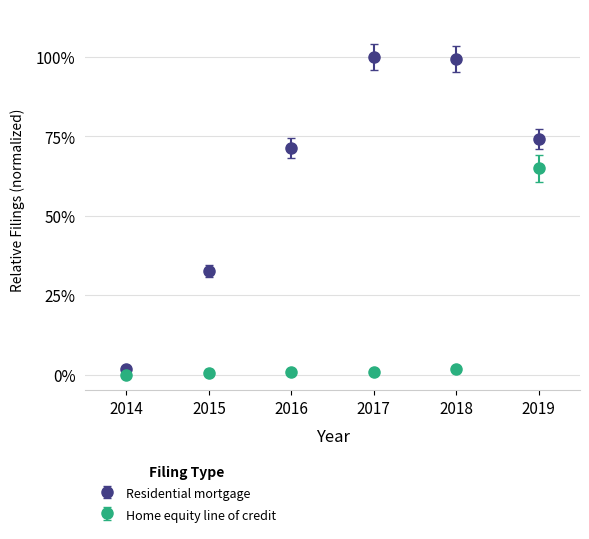

What are all the series names shown in the legend?

Residential mortgage, Home equity line of credit